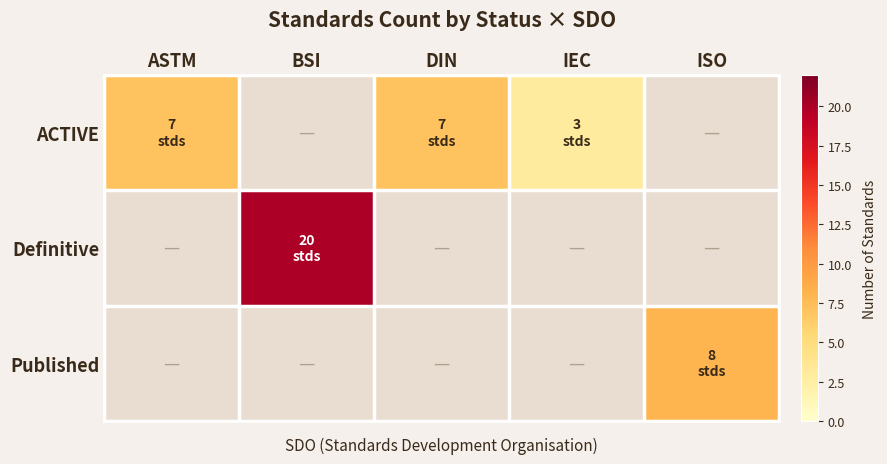

What is the maximum value shown in the chart?

20.0